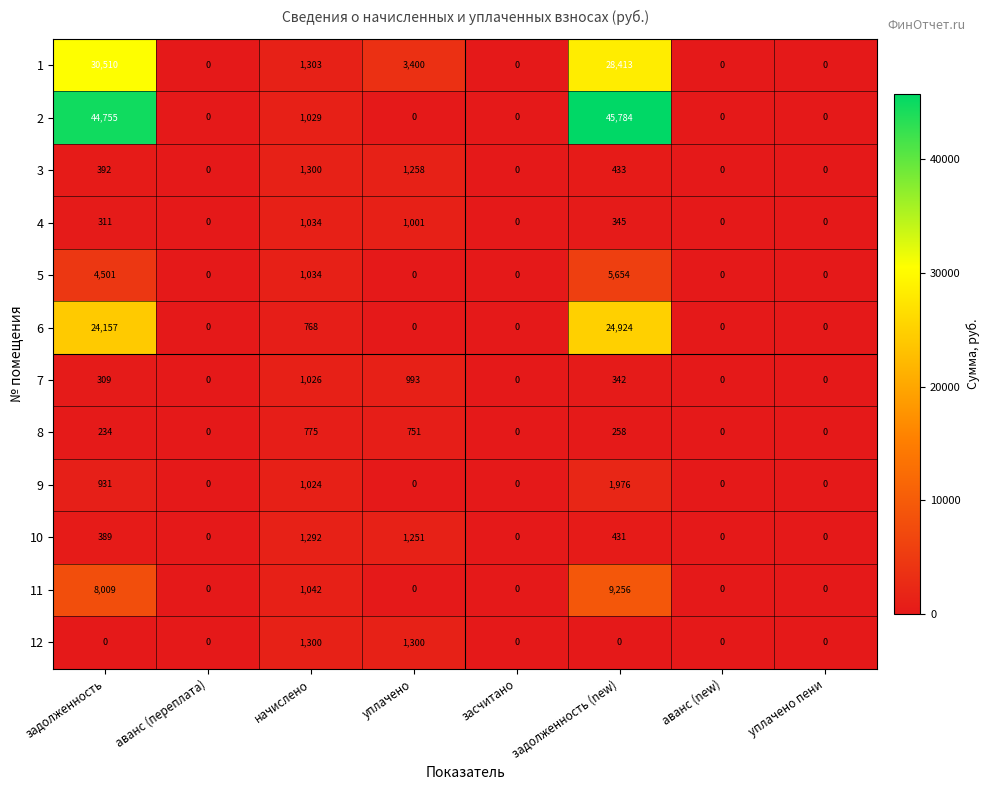

At which category is the sum across all series the highest?

задолженность (new)